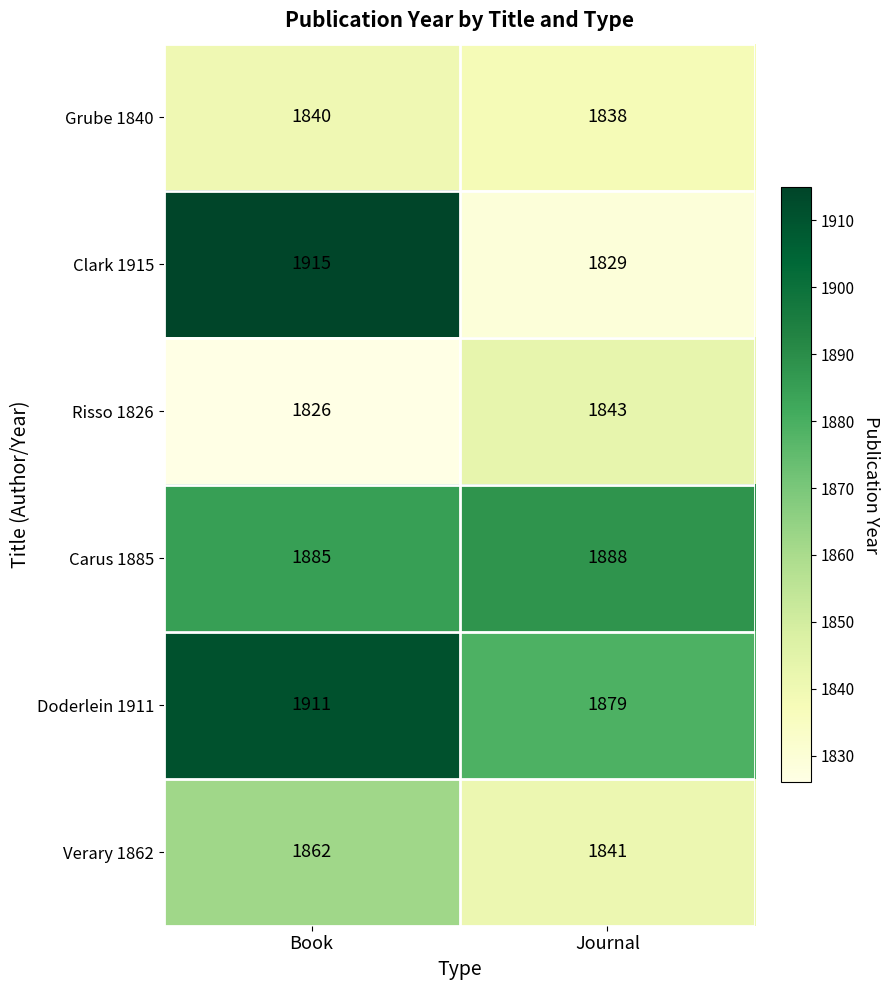

List the series in order of their peak value, highest first.

Clark 1915, Doderlein 1911, Carus 1885, Verary 1862, Risso 1826, Grube 1840